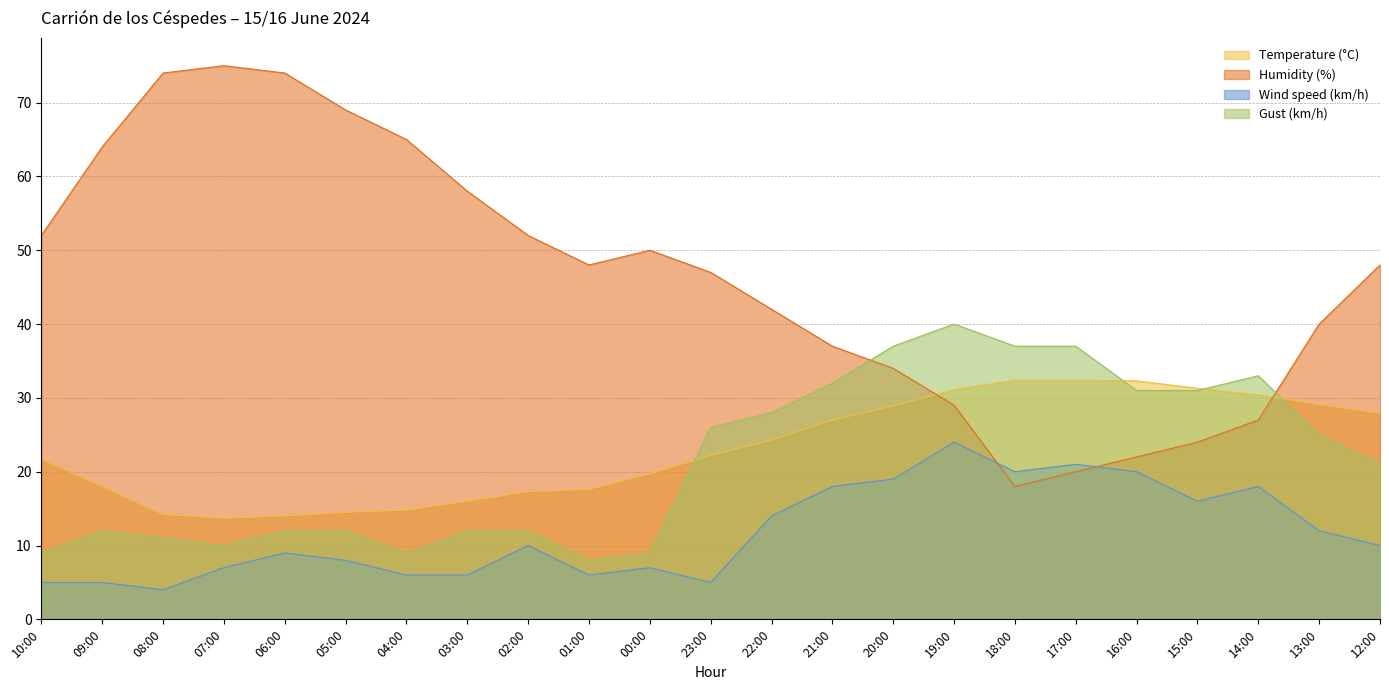

Which has a higher value, 01:00 or 23:00?

23:00